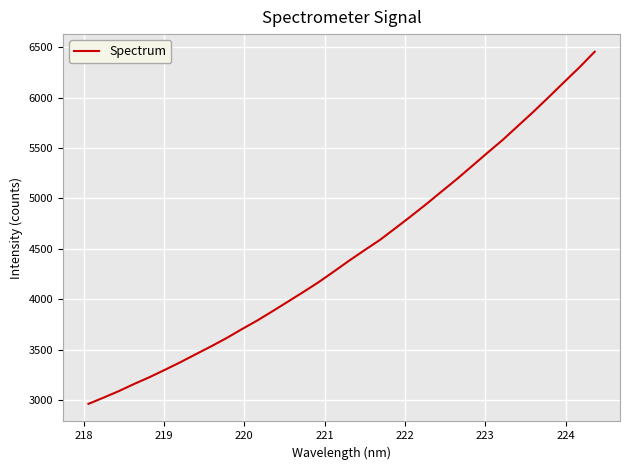

What is the difference between the maximum and minimum values?

3496.9